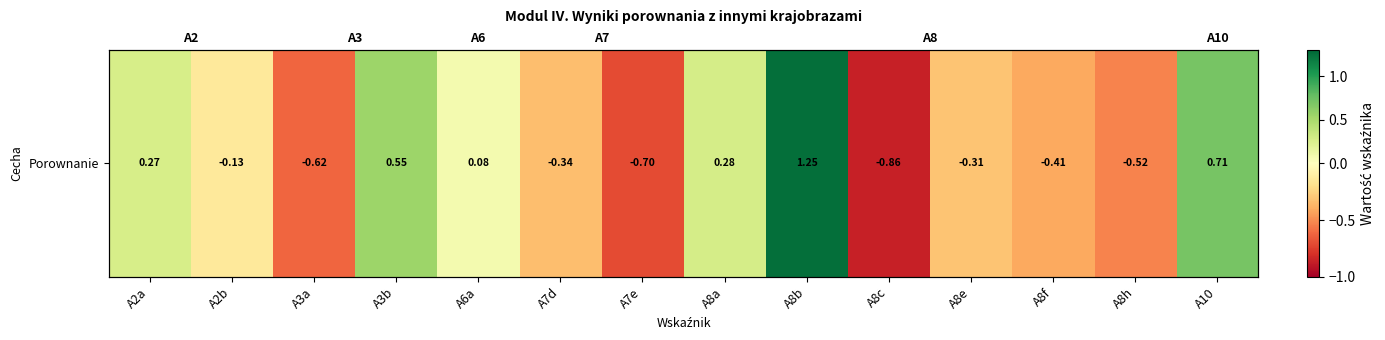

How many positive values are there?

6